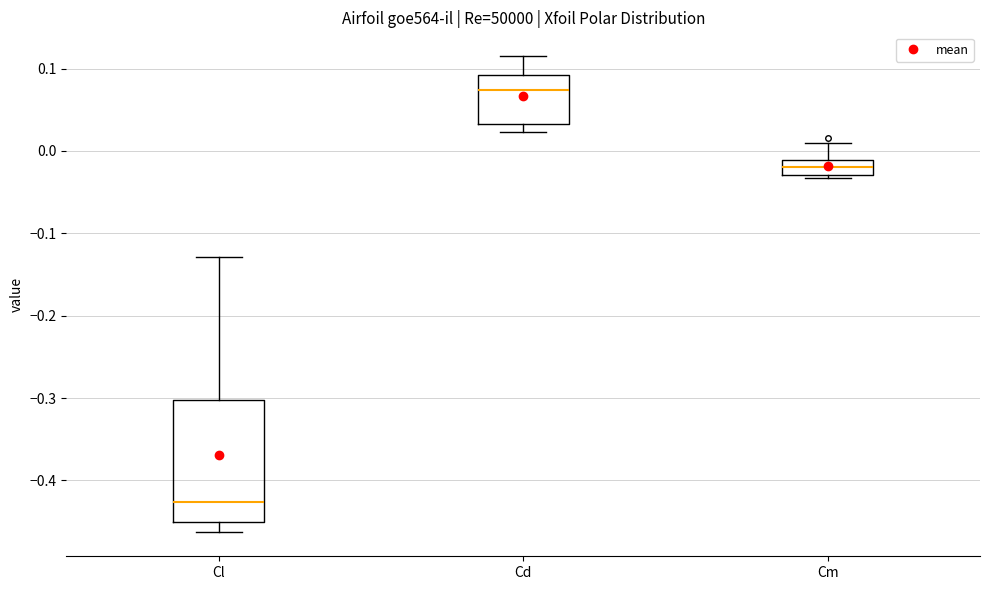

Which box has the highest median line?

Cd